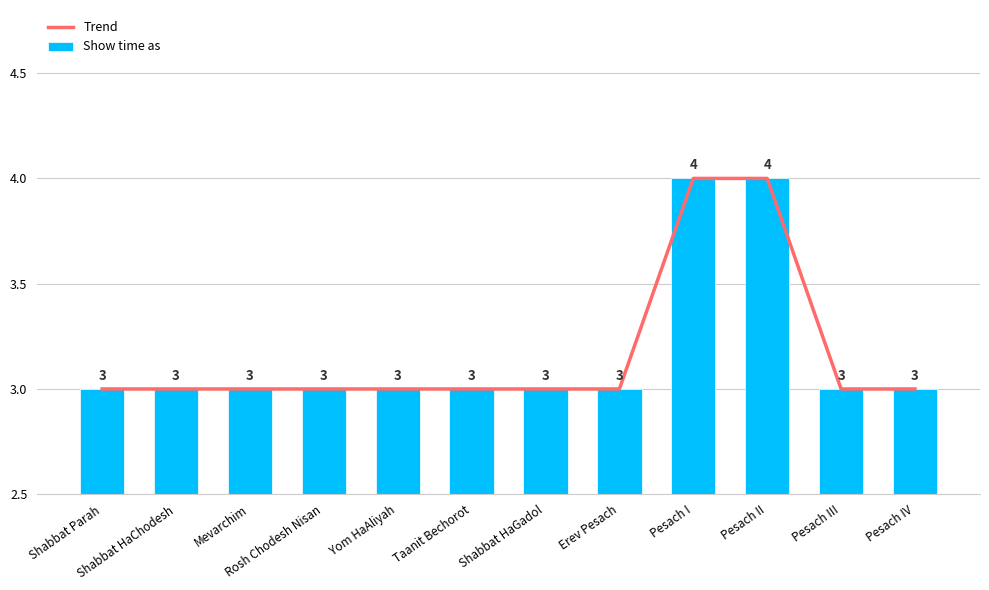

What is the smallest value displayed?

3